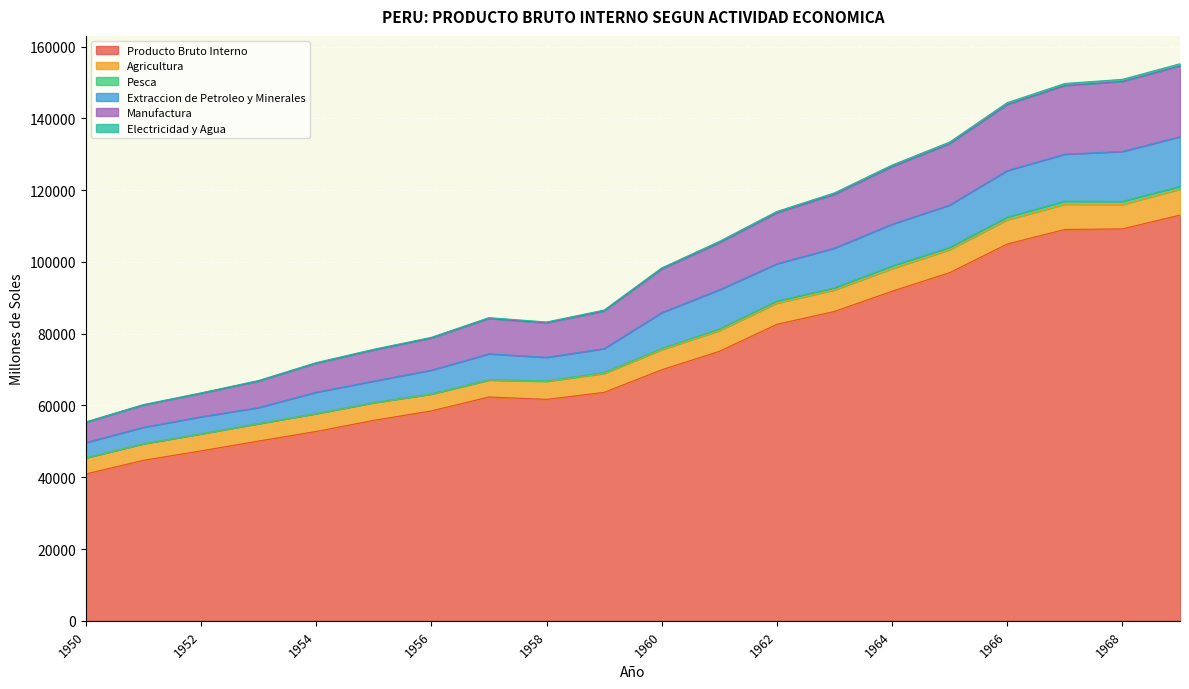

Does the chart display data point markers on the line(s)?

No